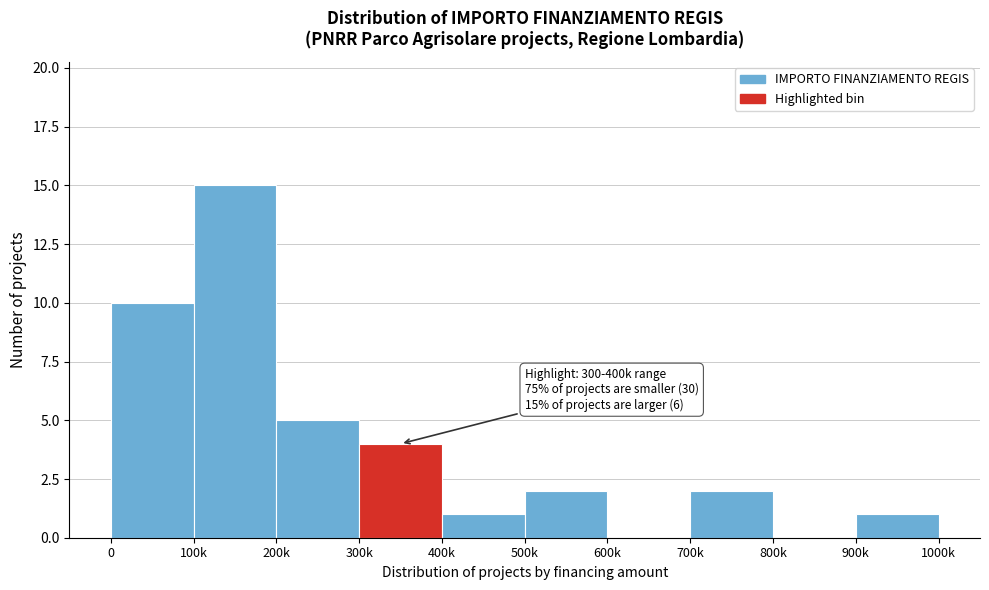

Reading left to right, transcribe all the data shown in this chart.

0=10	100k=15	200k=5	300k=4	400k=1	500k=2	600k=0	700k=2	800k=0	900k=1